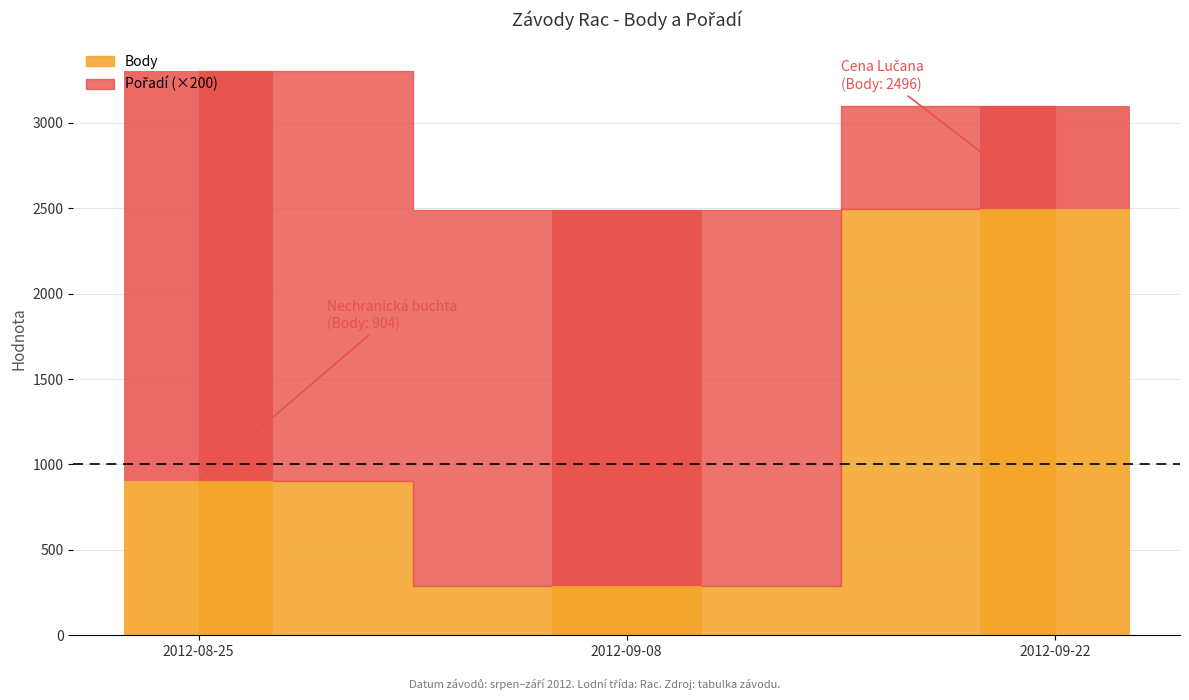

List the series in order of their overall mean, lowest first.

Pořadí, Body